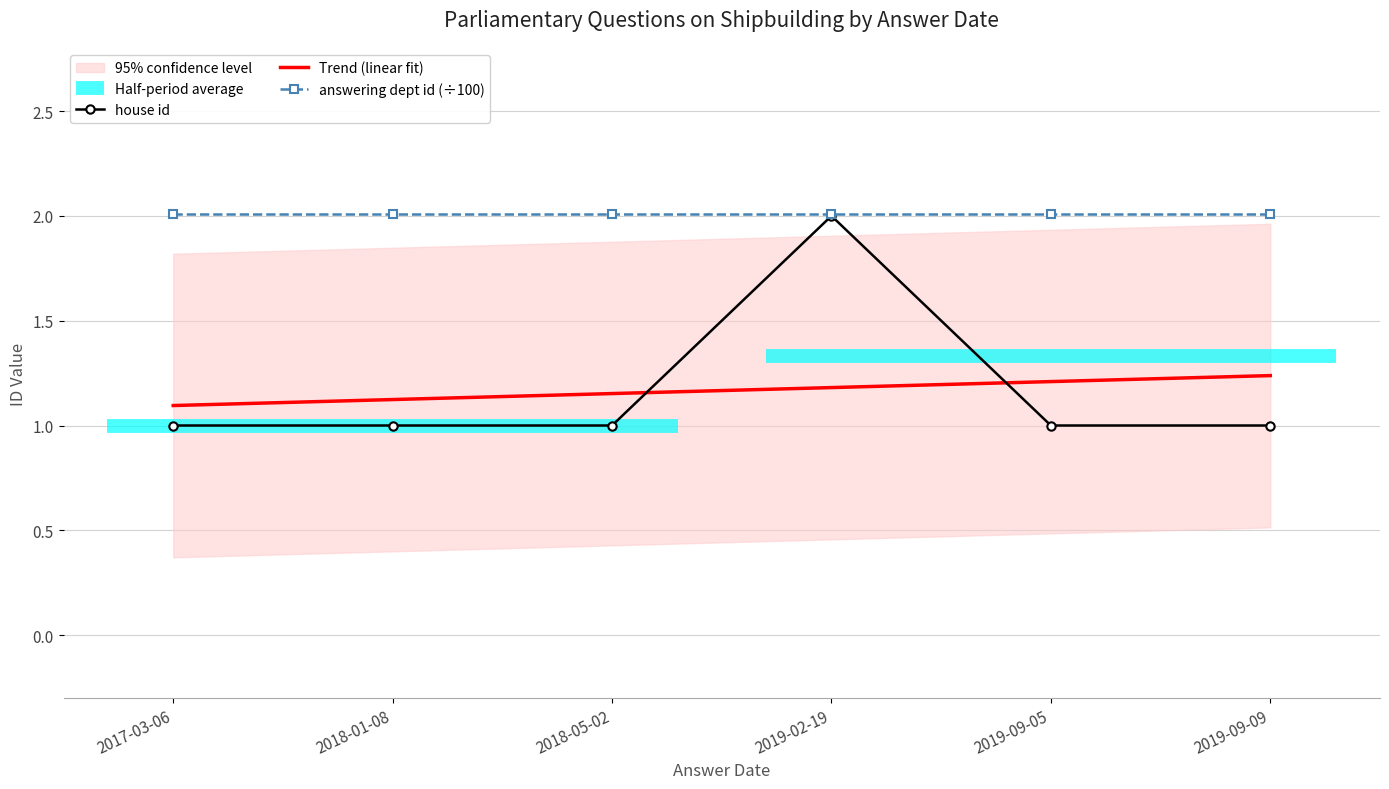

List the series in order of their peak value, lowest first.

Trend (linear fit), house id, answering dept id (÷100)